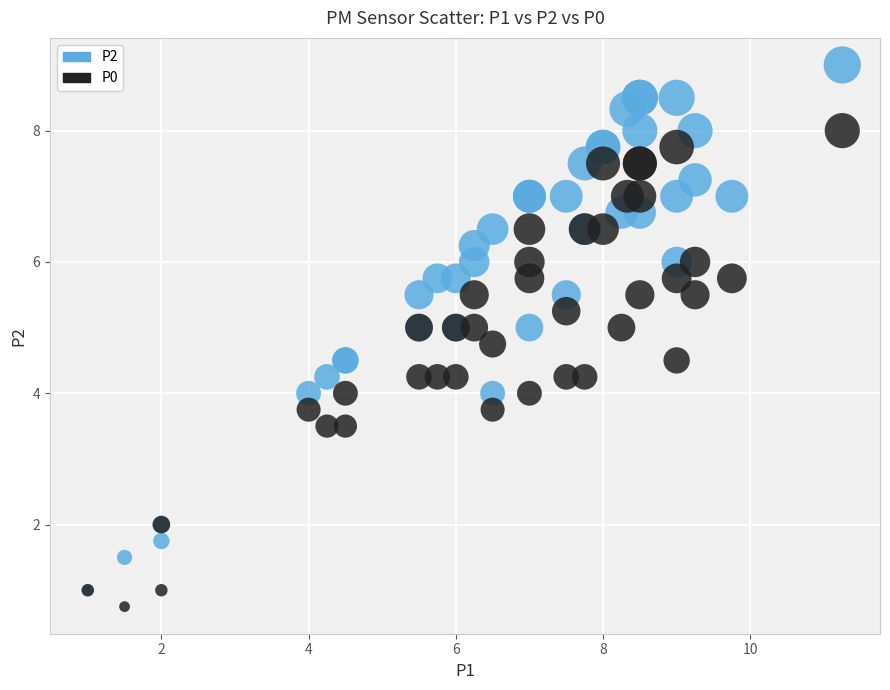

What are all the series names shown in the legend?

P2, P0